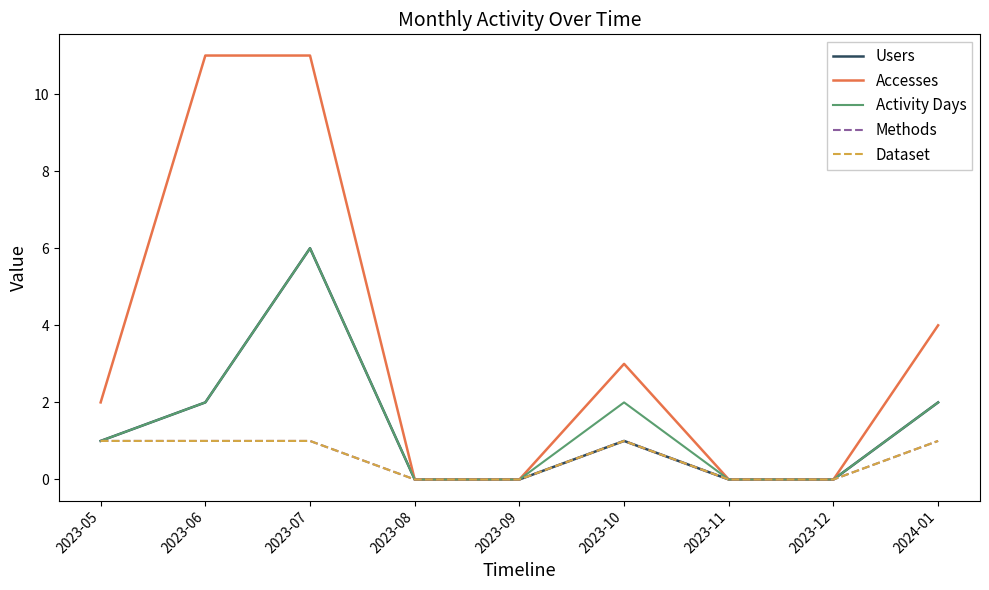

What is the difference between the highest and lowest values at 2024-01?

3